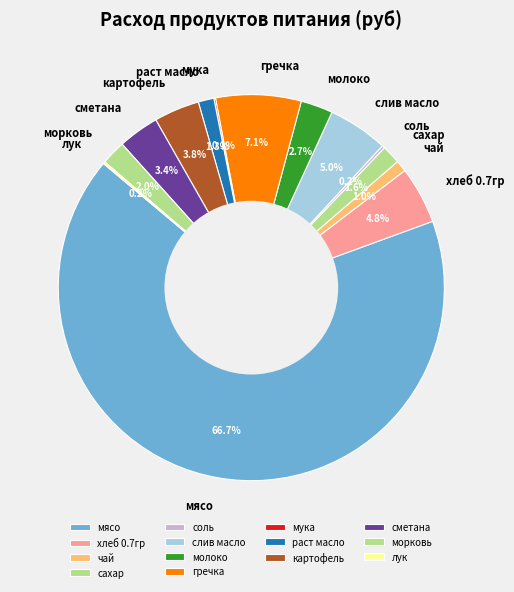

To the nearest percent, what is the difference between the морковь and слив масло slice percentages?

3%